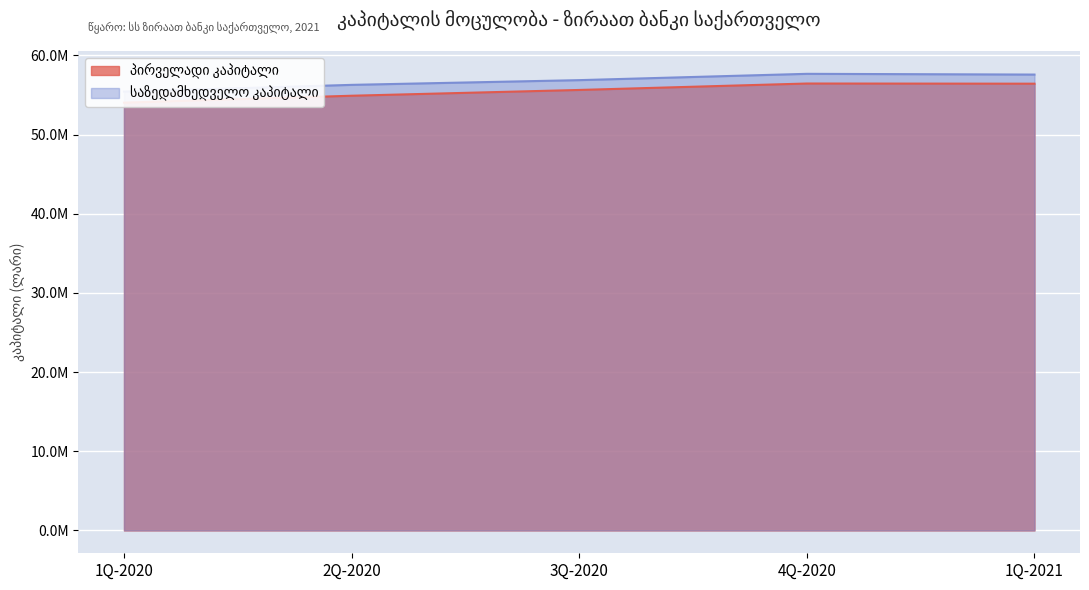

At which category is the sum across all series the highest?

4Q-2020